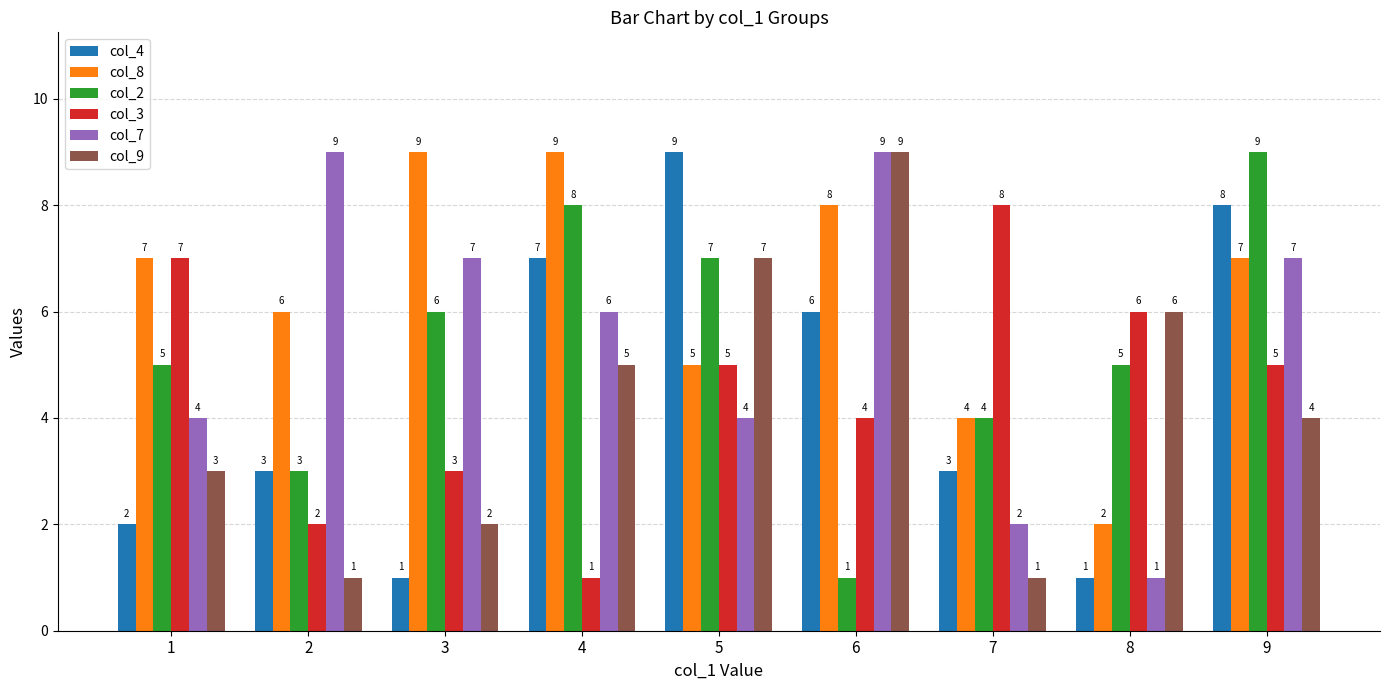

What is the average value of the col_8 series?

6